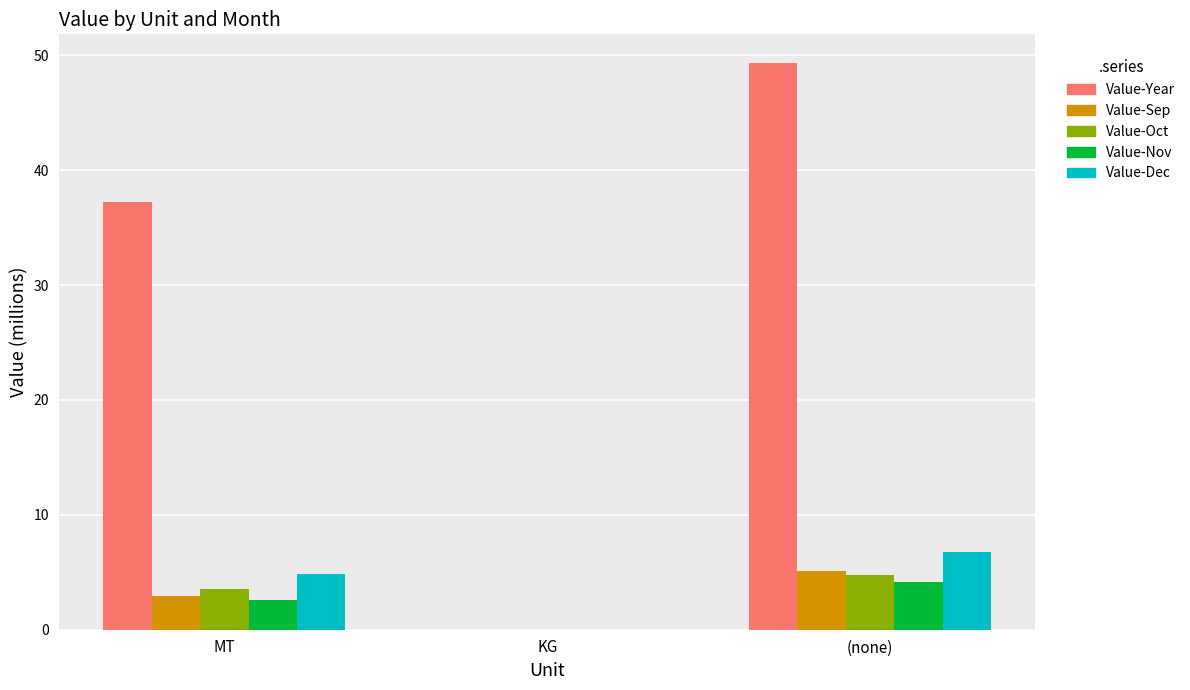

Which series has the widest spread of values?

Value-Year